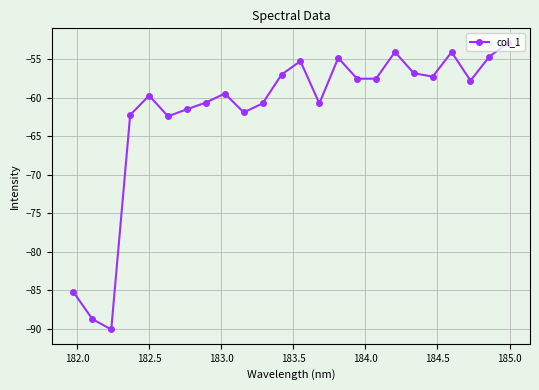

True or false: the data has more than 0 interior local peaks.

True